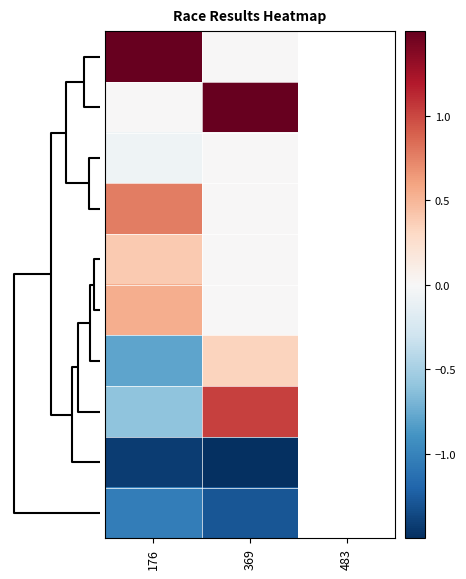

List the labels in order of row_2 value, smallest first.

0, 1, 2